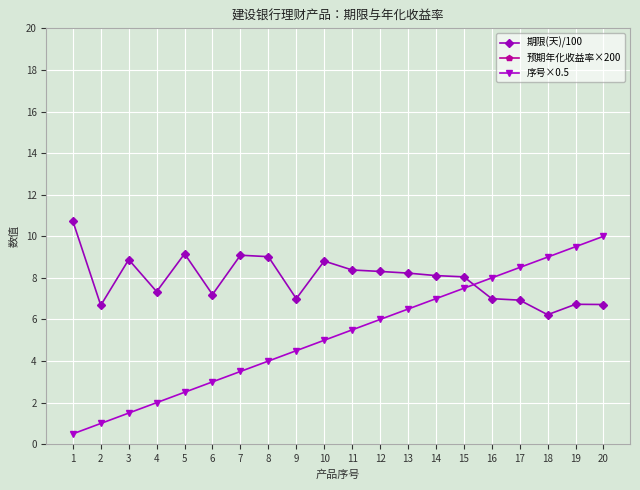

How many interior local peaks does the 预期年化收益率×200 series have?

2